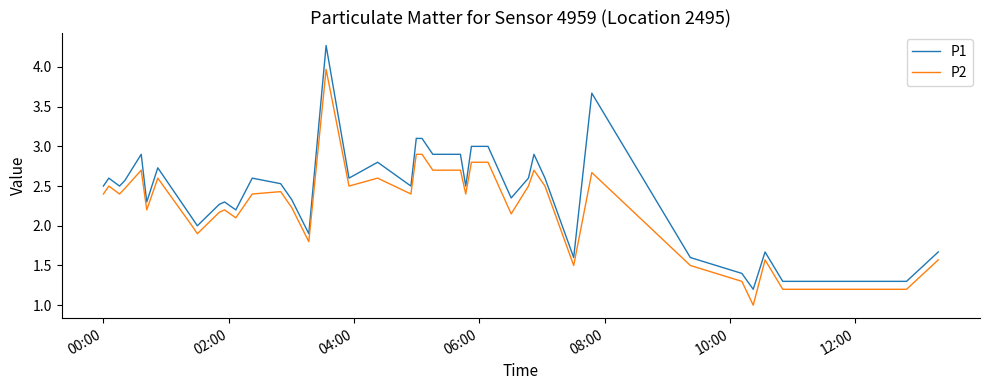

List the series in order of their peak value, highest first.

P1, P2